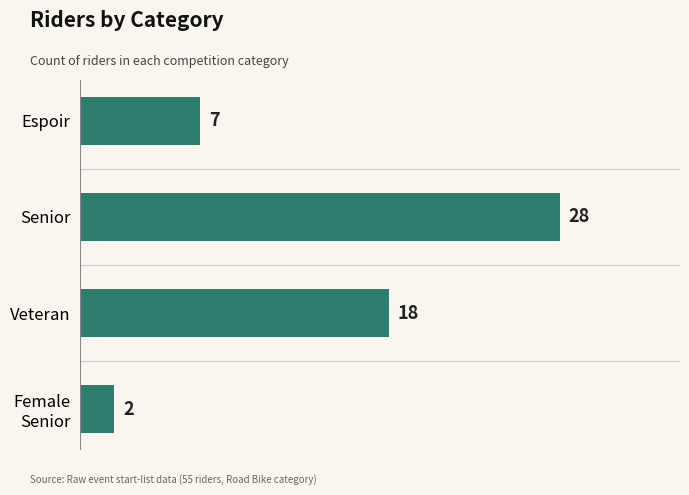

Is it true that the value at Senior is 28?

True